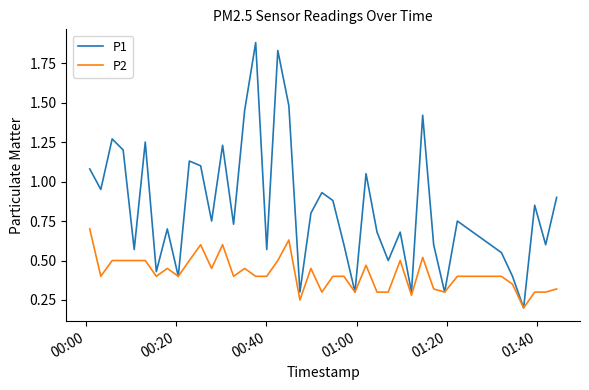

Which series has the largest total across all categories?

P1